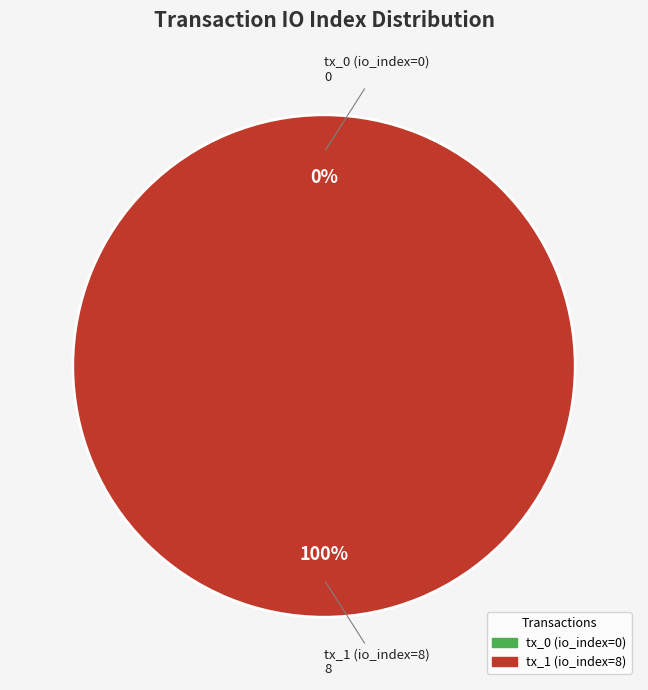

Rank the categories by value from highest to lowest.

tx_1 (io_index=8), tx_0 (io_index=0)